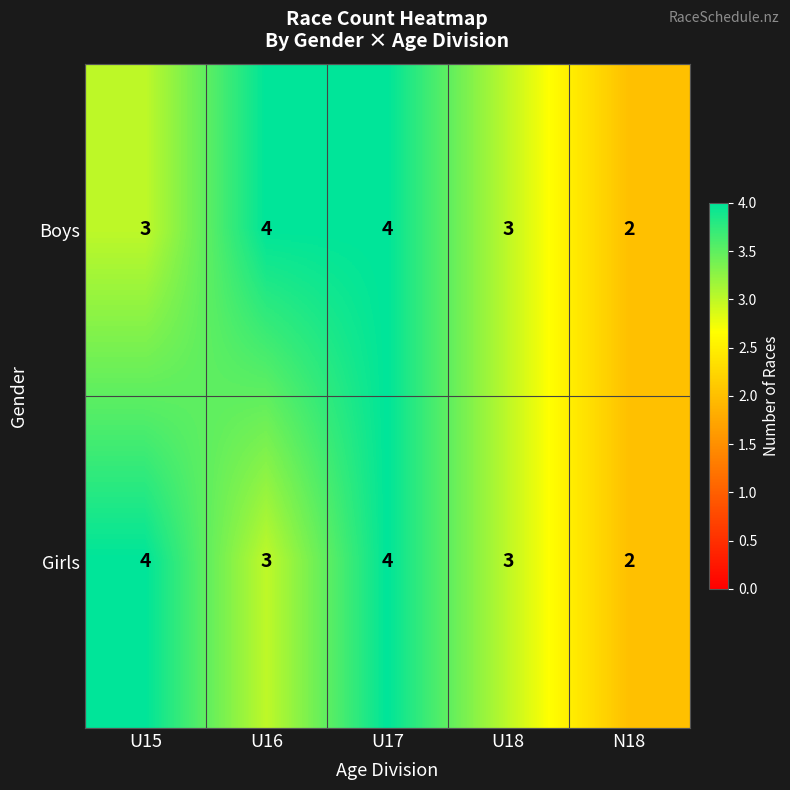

Count the Boys values in the range 3 to 4.

4